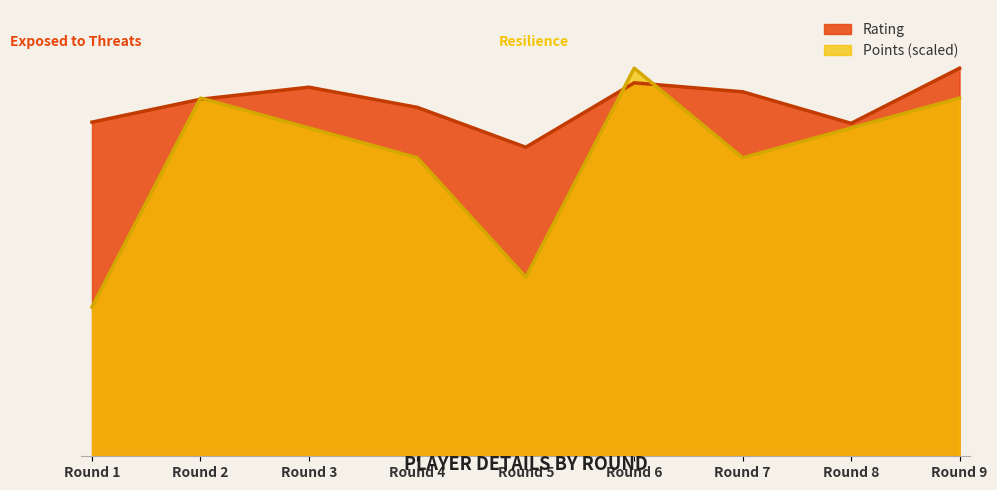

Which series has the largest total across all categories?

Rating